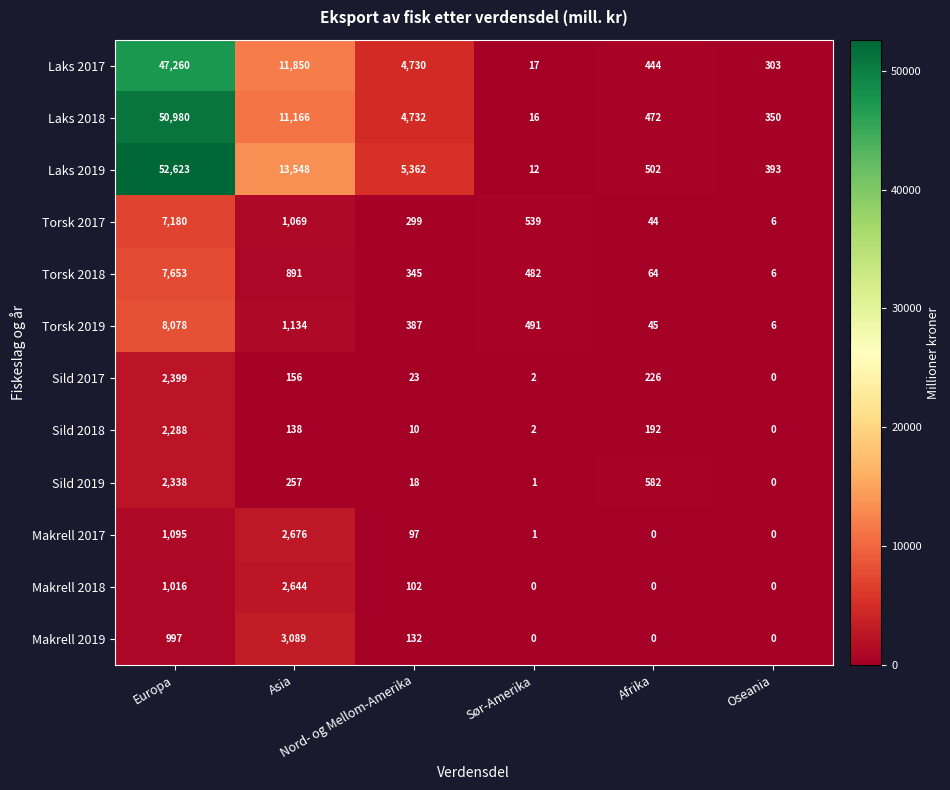

How many categories are shown in the chart?

6